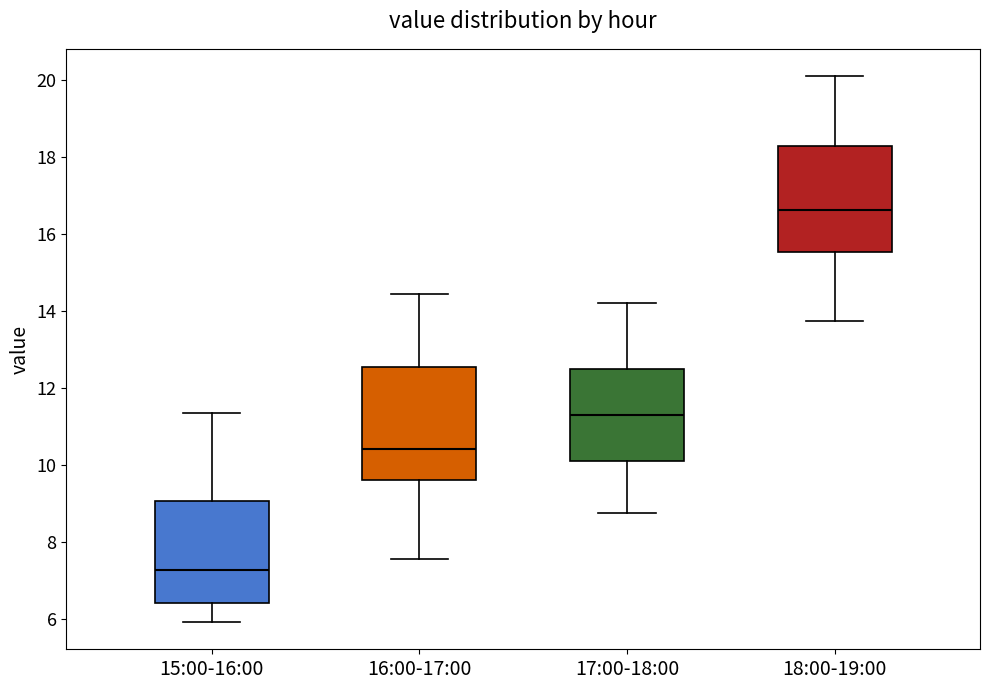

Where is the upper edge of the box for 17:00-18:00 on the y-axis? The values are not printed on the chart, so give them approximately, as read against the axis.

12.6